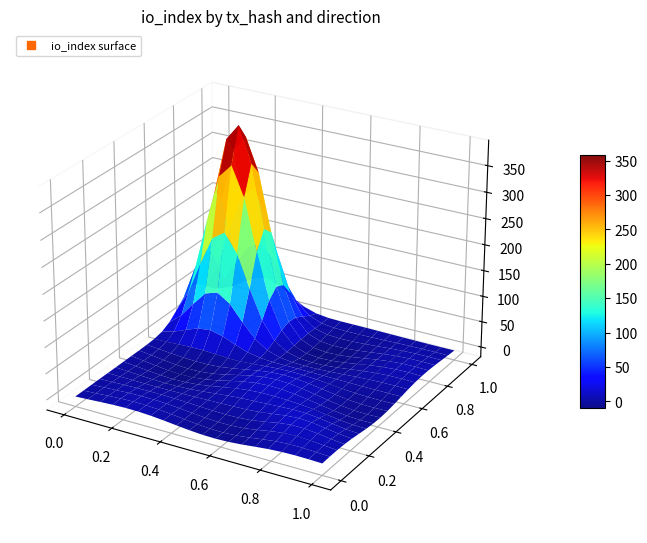

Between io_index and direction, which is larger?

io_index